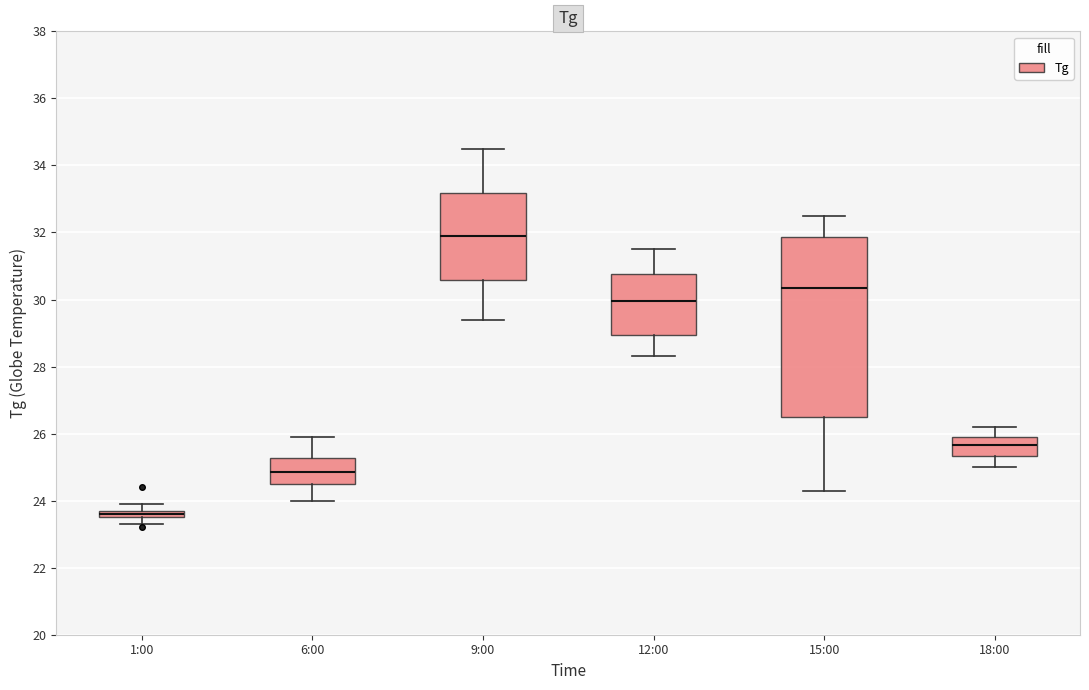

Which box has the highest median line?

9:00